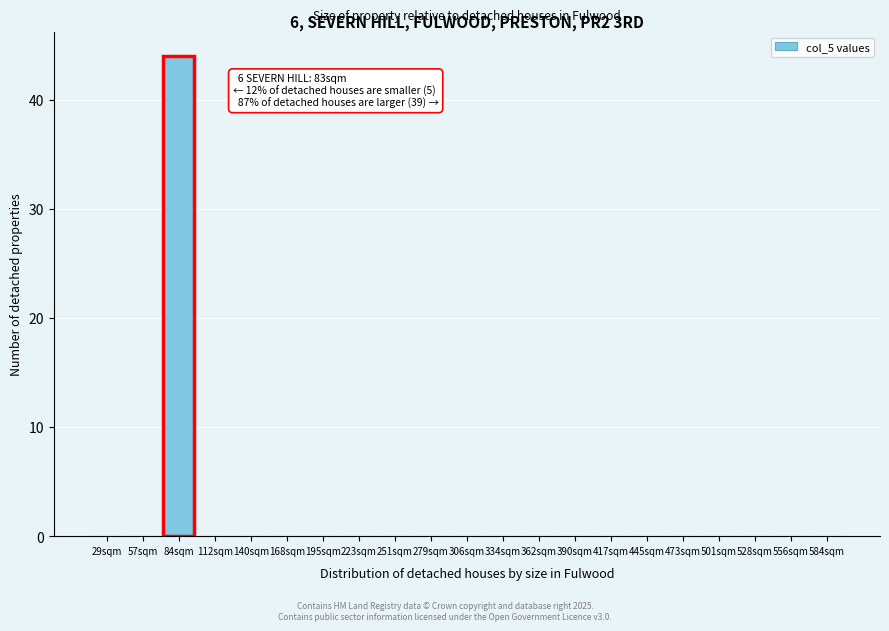

Reading left to right, what are all the values shown in this chart?

29sqm=0	57sqm=0	84sqm=44	112sqm=0	140sqm=0	168sqm=0	195sqm=0	223sqm=0	251sqm=0	279sqm=0	306sqm=0	334sqm=0	362sqm=0	390sqm=0	417sqm=0	445sqm=0	473sqm=0	501sqm=0	528sqm=0	556sqm=0	584sqm=0